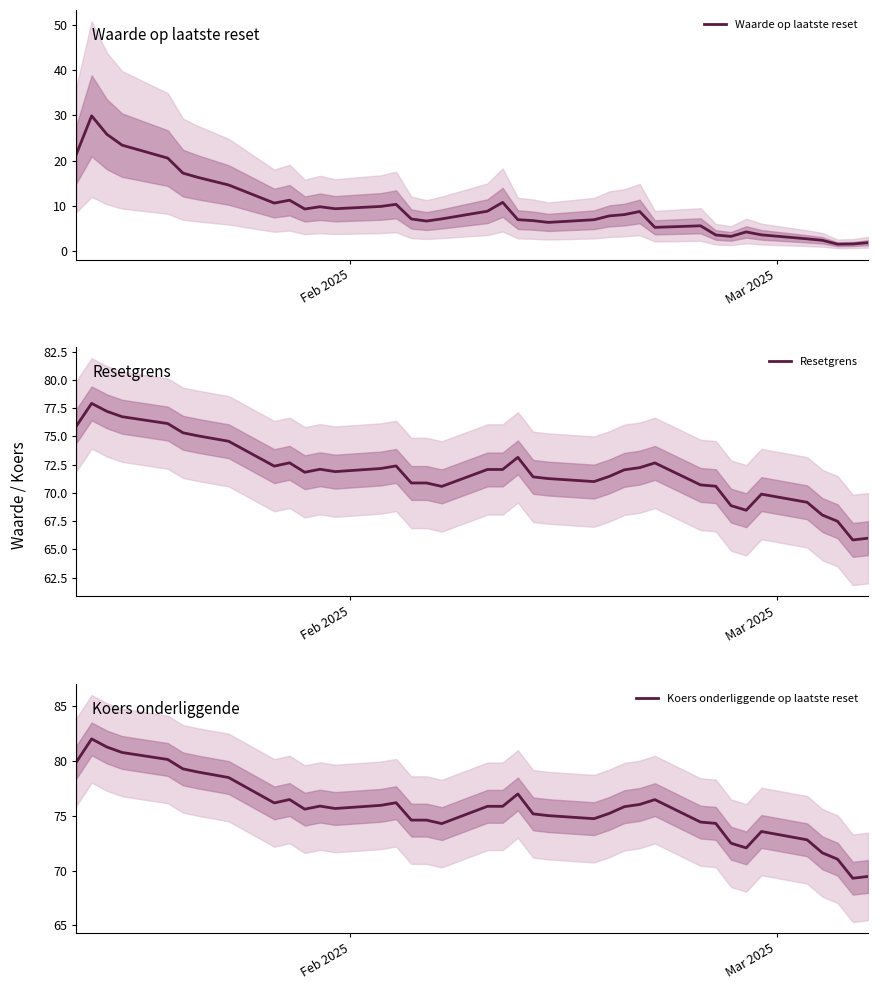

What is the maximum value for Koers onderliggende op laatste reset?

82.0